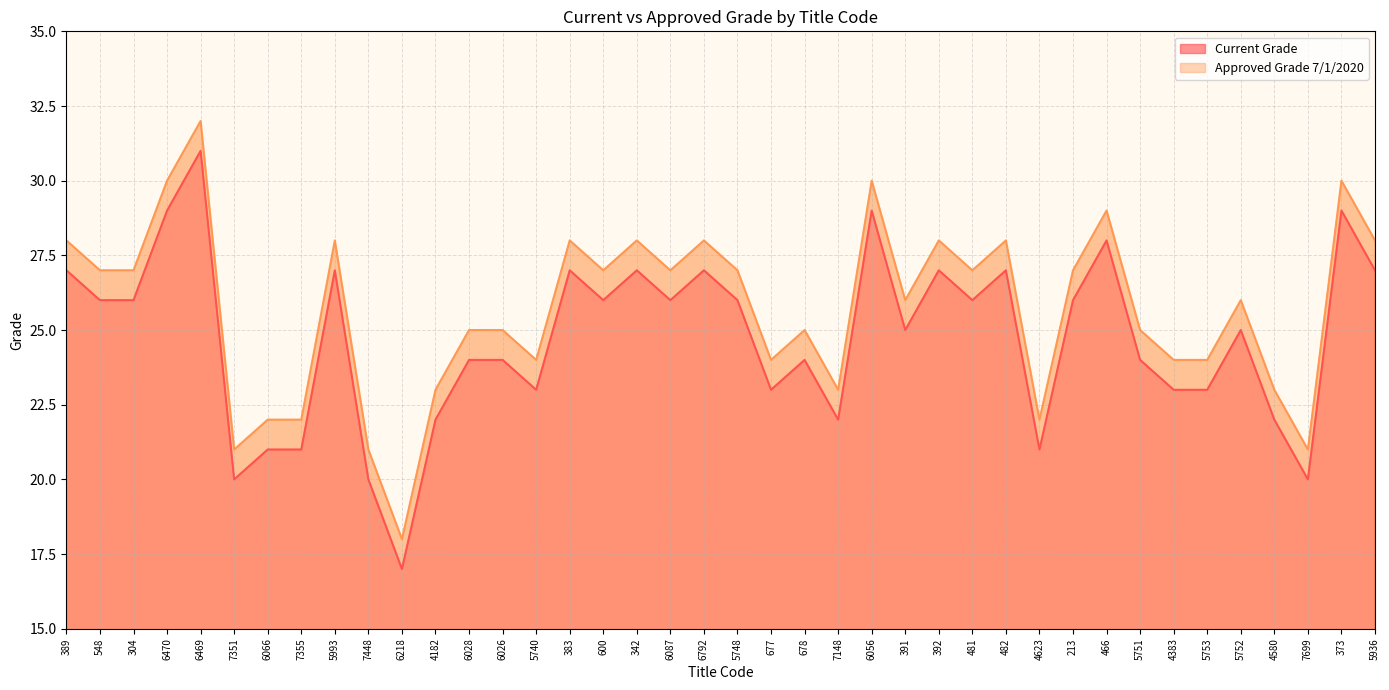

The Current Grade series shows 21 at 7355. True or false?

True